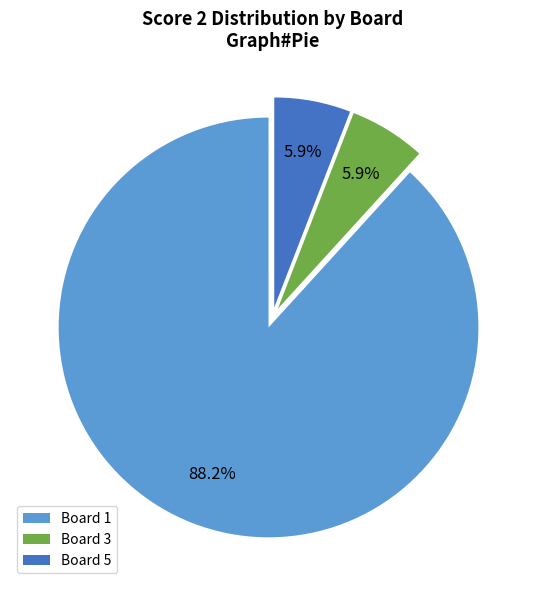

To the nearest percent, what is the combined percentage of Board 5 and Board 1?

94%